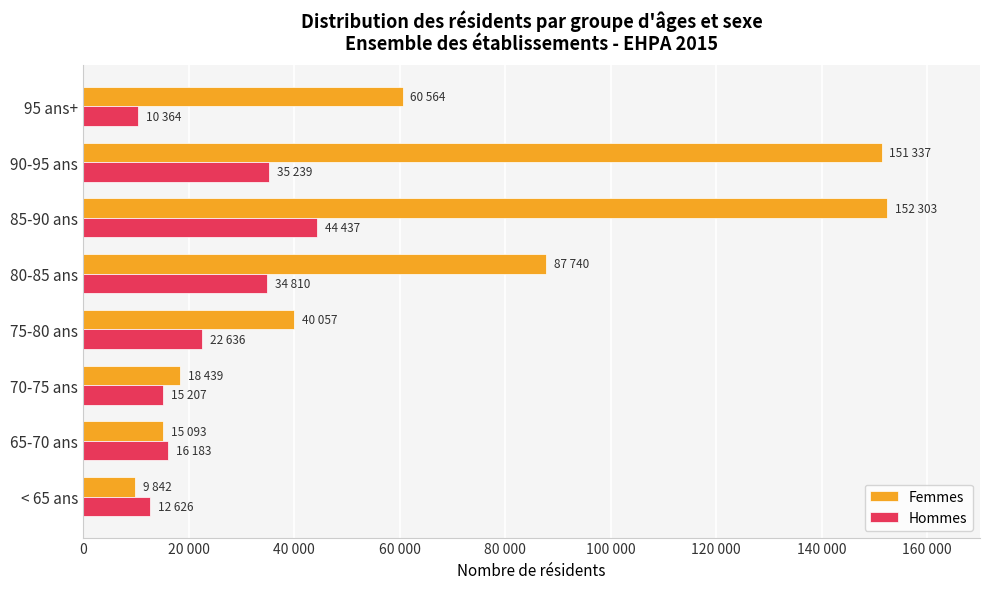

What are all the series names shown in the legend?

Femmes, Hommes